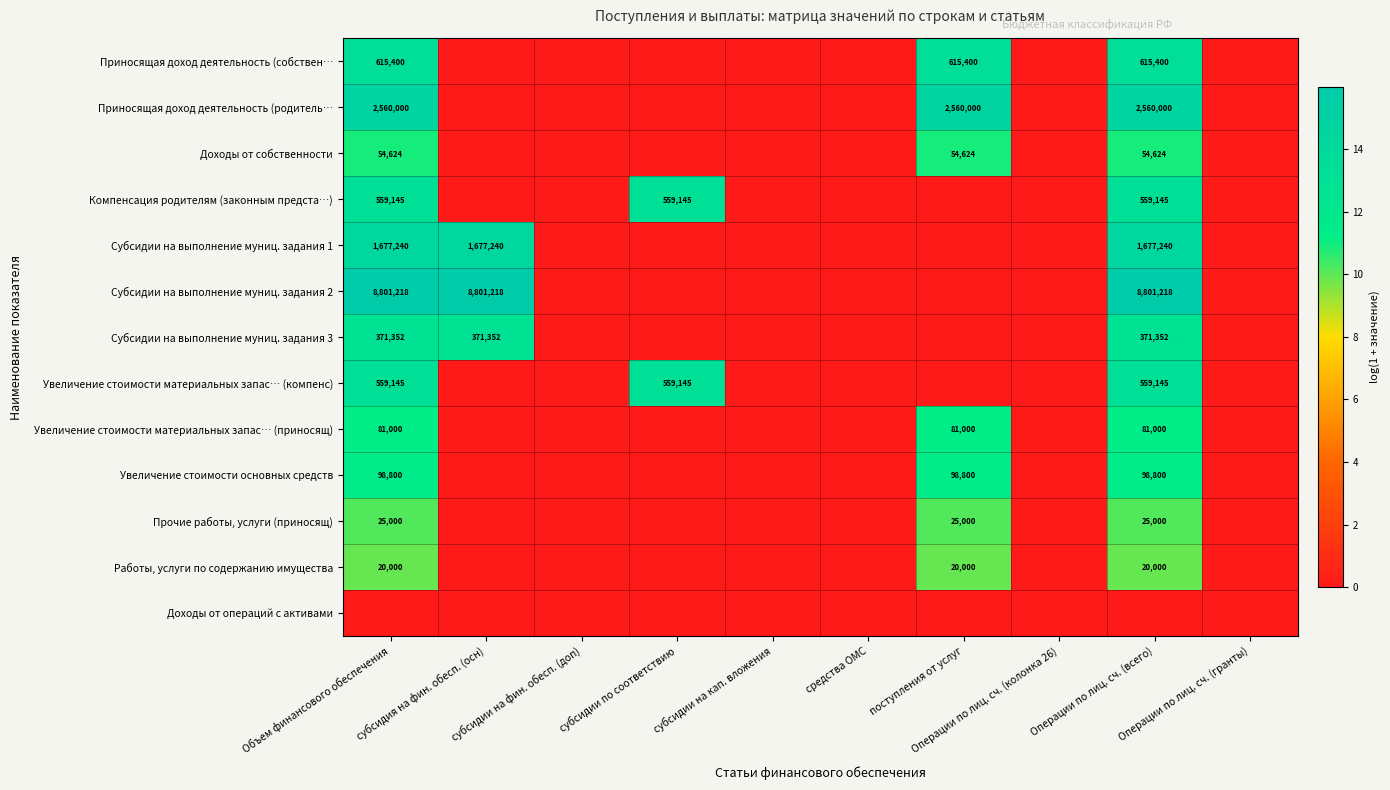

Where is Субсидии на выполнение муниц. задания 1 nearest to the value 7?

субсидии на фин. обесп. (доп)